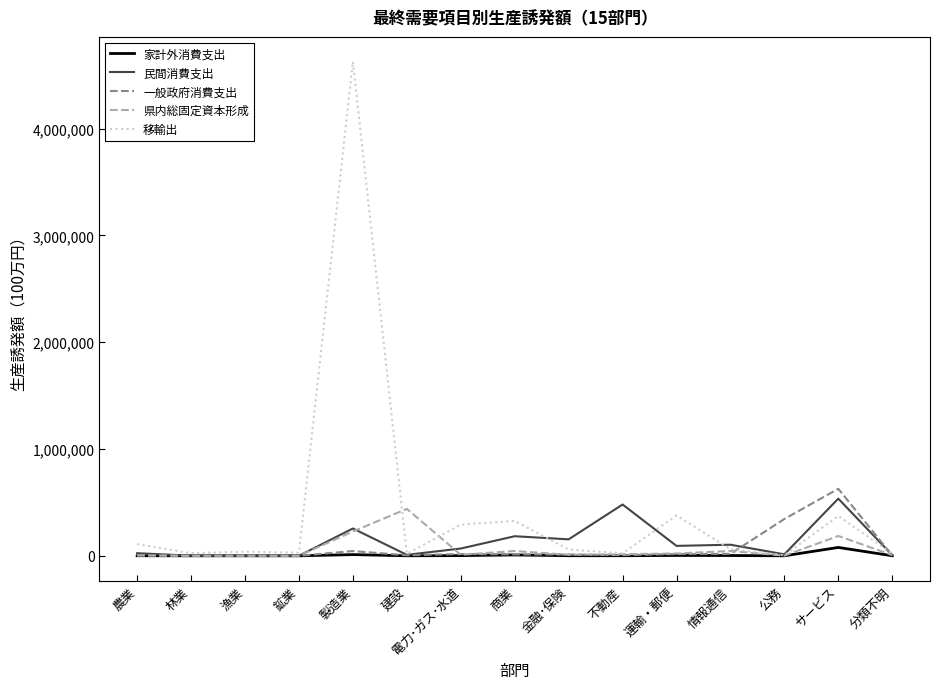

What are all the series names shown in the legend?

家計外消費支出, 民間消費支出, 一般政府消費支出, 県内総固定資本形成, 移輸出